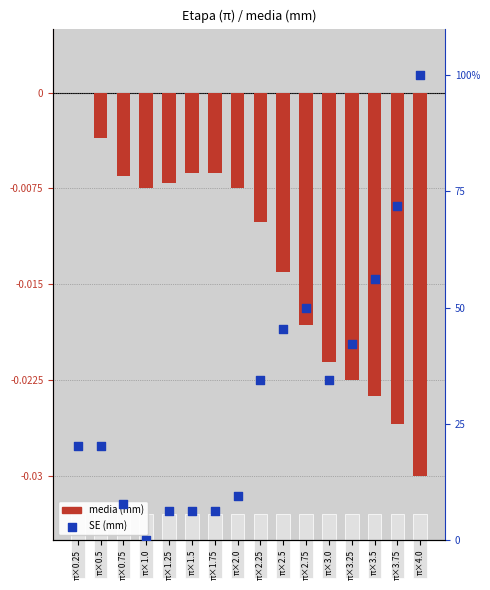

What is the total value across all series at π×1.5?

6.2